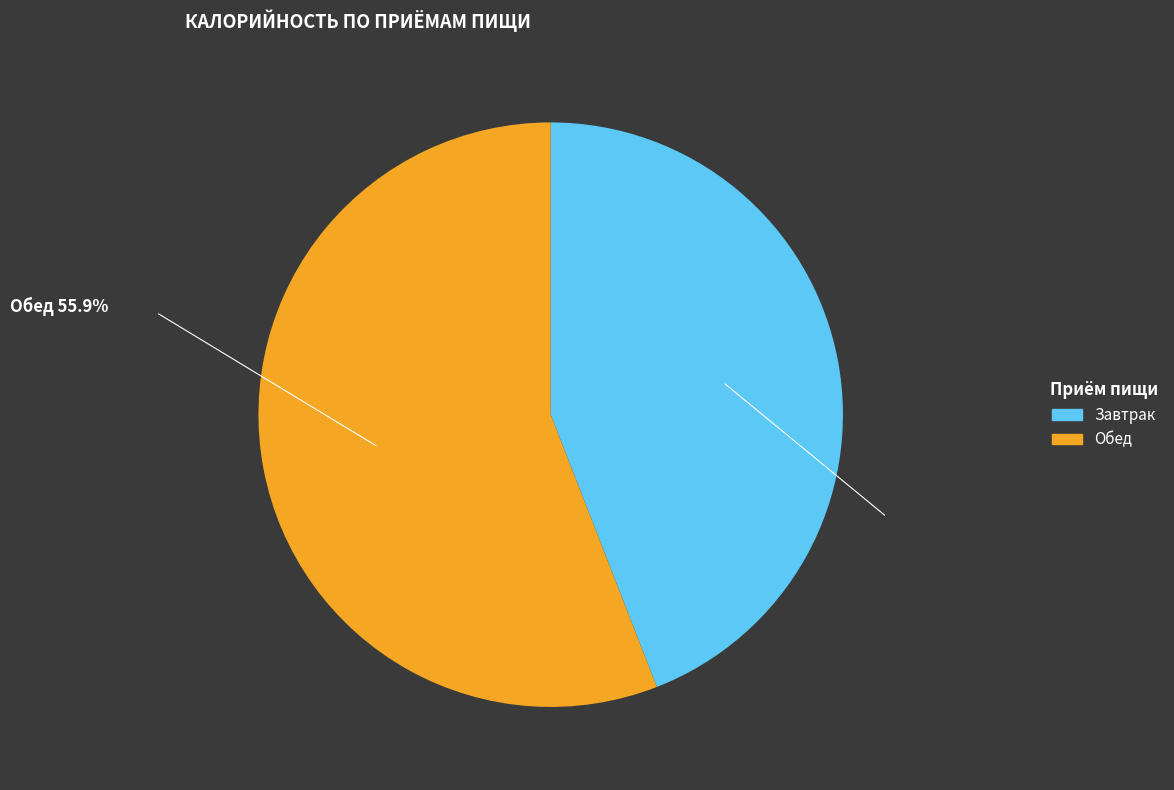

Is it true that Обед is 56% of the pie?

True